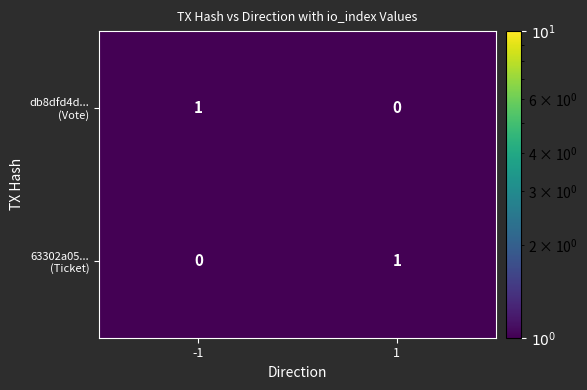

What is the total value across all series at 1?

1